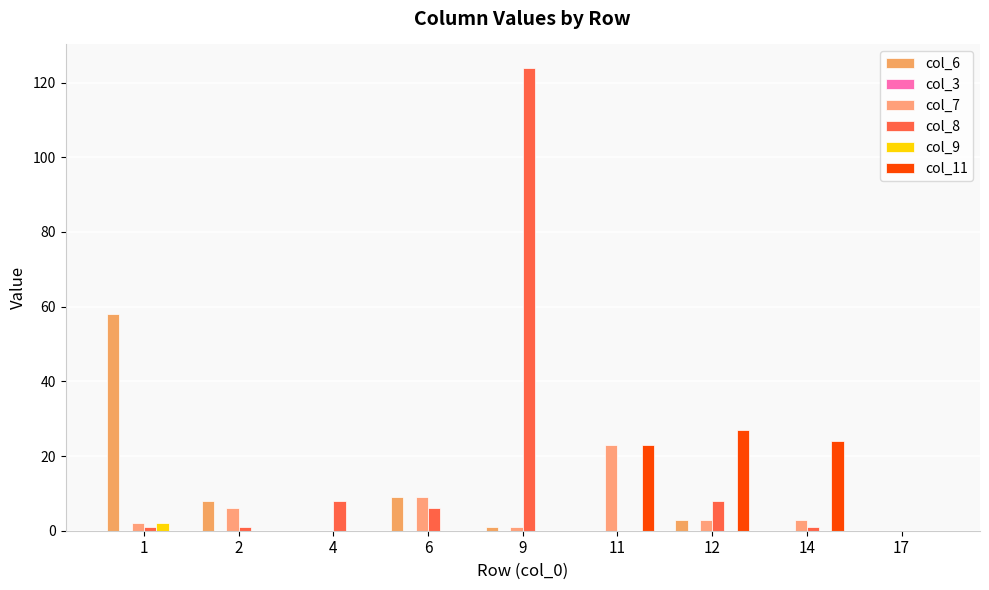

At which label does col_7 reach its peak?

11